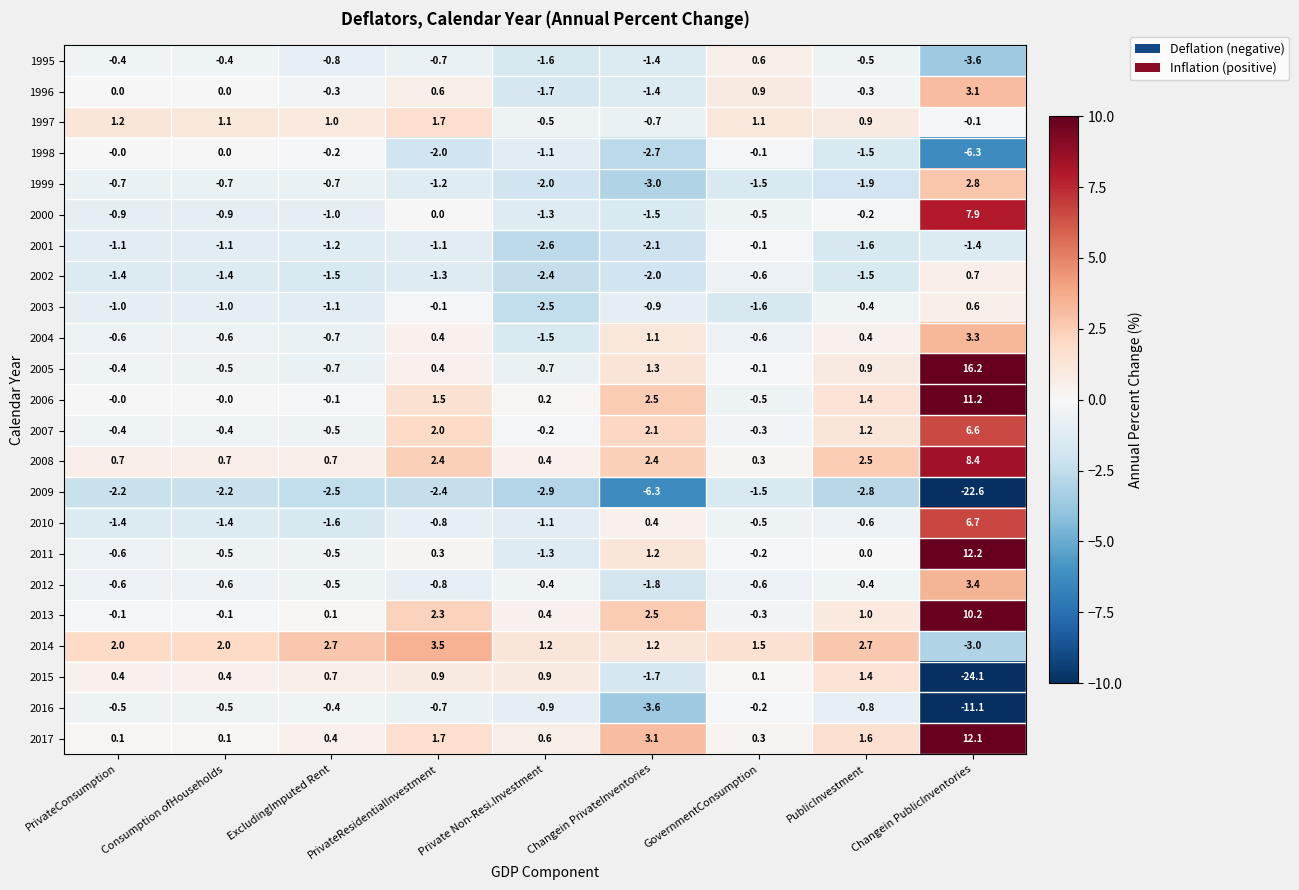

Which category has the highest value in the 2007 series?

Changein PublicInventories